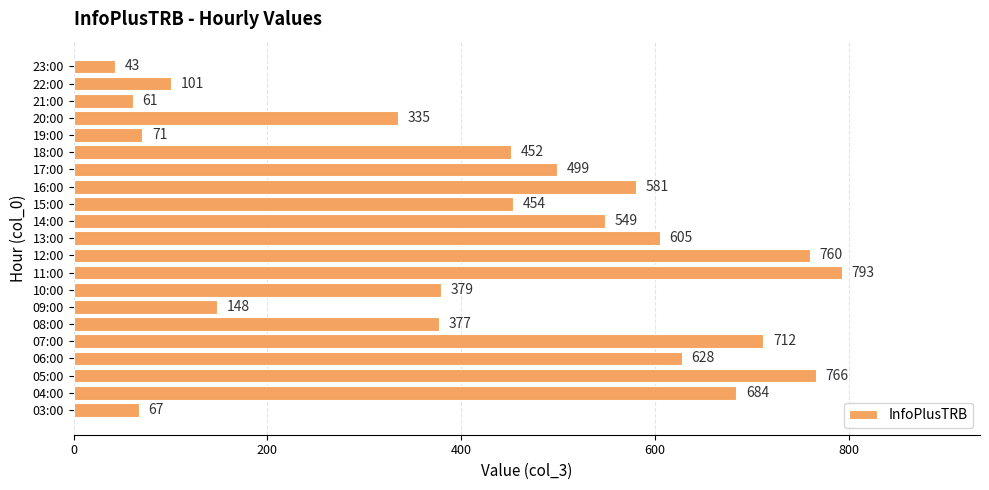

List the labels in order of value, smallest first.

23:00, 21:00, 03:00, 19:00, 22:00, 09:00, 20:00, 08:00, 10:00, 18:00, 15:00, 17:00, 14:00, 16:00, 13:00, 06:00, 04:00, 07:00, 12:00, 05:00, 11:00